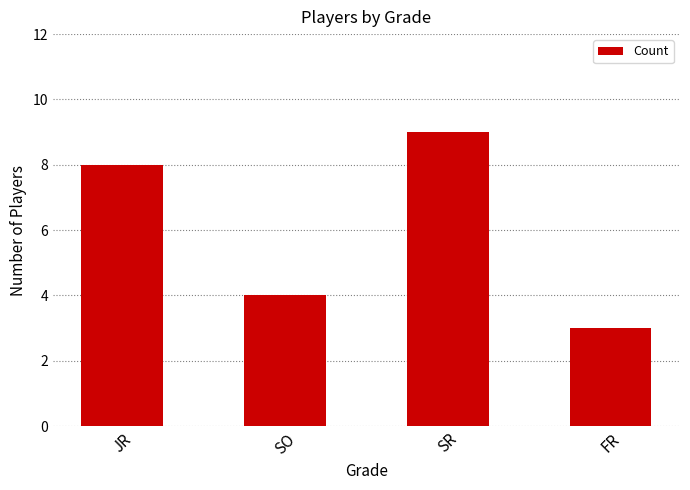

What is the smallest value displayed?

3